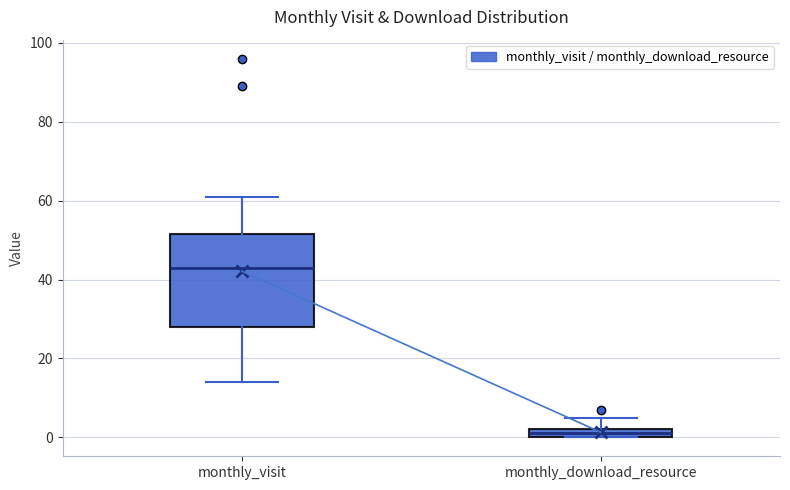

Where is the upper edge of the box for monthly_visit on the y-axis? The values are not printed on the chart, so give them approximately, as read against the axis.

52